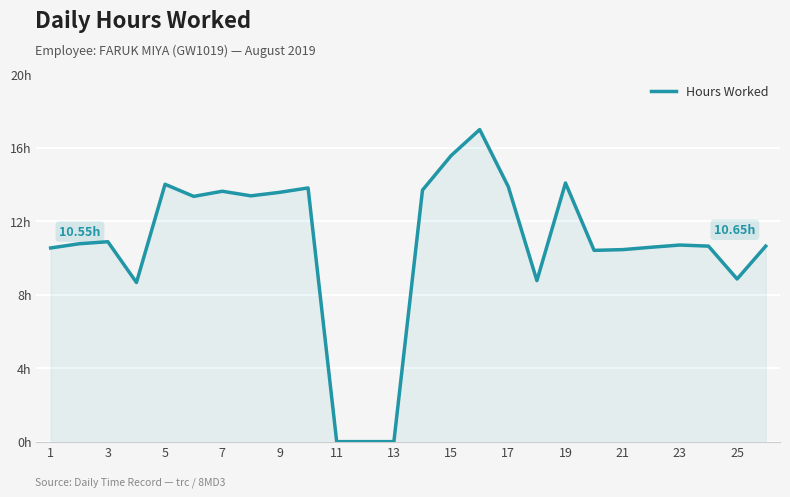

True or false: there are more than 1 points higher than both neighbors.

True